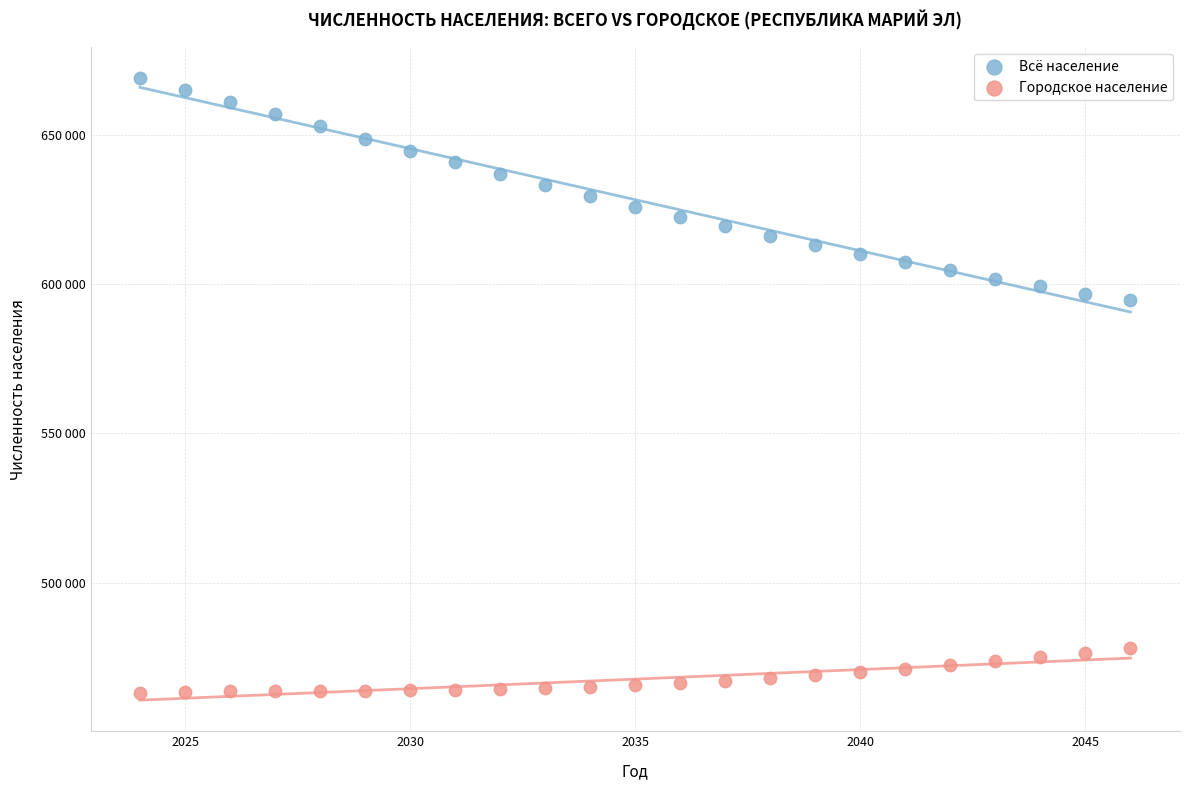

What are all the series names shown in the legend?

Всё население, Городское население